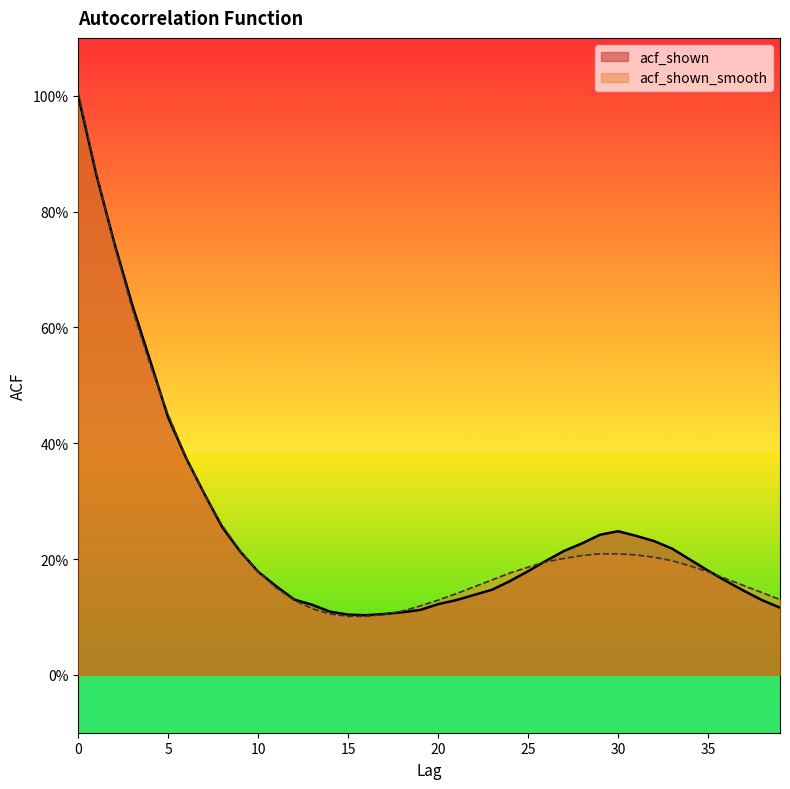

List the series in order of their overall mean, lowest first.

acf_shown_smooth, acf_shown